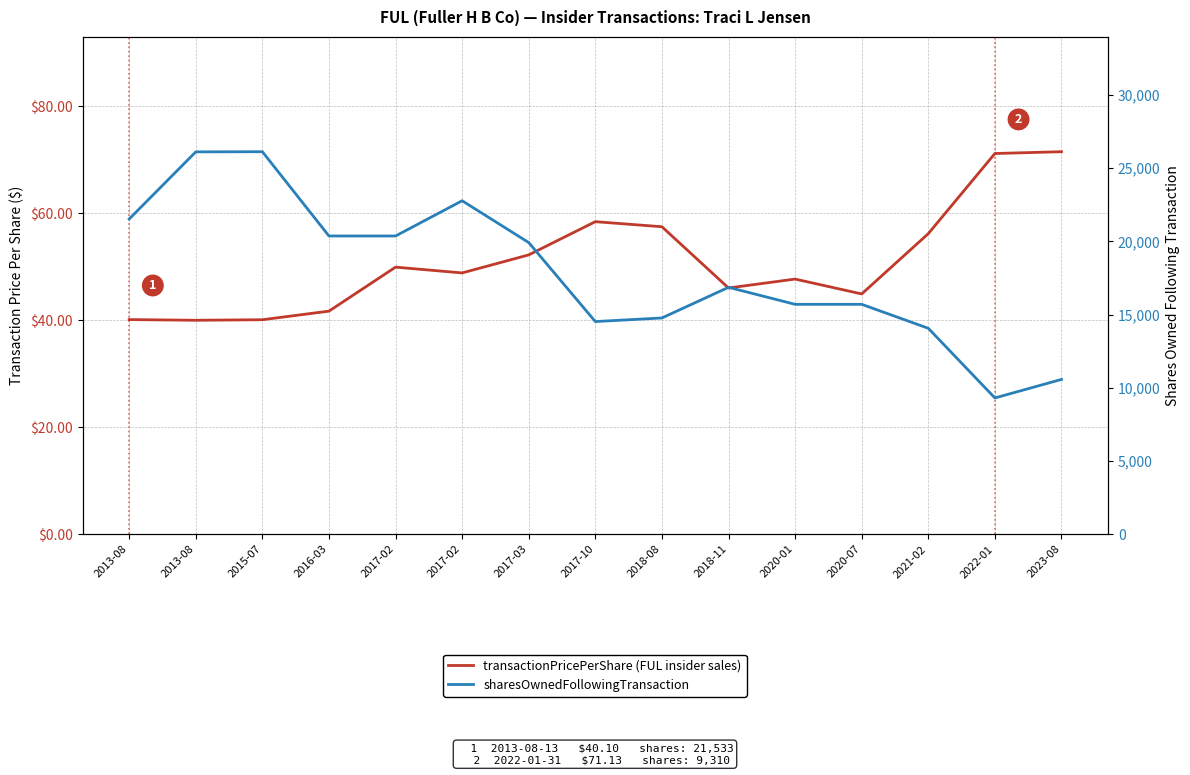

Reading left to right, list all the values displayed in this chart.

transactionPricePerShare: 2013-08=40.1	2013-08=40.0	2015-07=40.1	2016-03=41.7	2017-02=49.9	2017-02=48.8	2017-03=52.2	2017-10=58.4	2018-08=57.4	2018-11=46.0	2020-01=47.7	2020-07=44.9	2021-02=56.2	2022-01=71.1	2023-08=71.5
sharesOwnedFollowingTransaction: 2013-08=21533.0	2013-08=26122.0	2015-07=26133.0	2016-03=20375.0	2017-02=20375.0	2017-02=22782.0	2017-03=19925.0	2017-10=14528.0	2018-08=14774.0	2018-11=16868.0	2020-01=15706.0	2020-07=15706.0	2021-02=14068.0	2022-01=9310.0	2023-08=10576.0